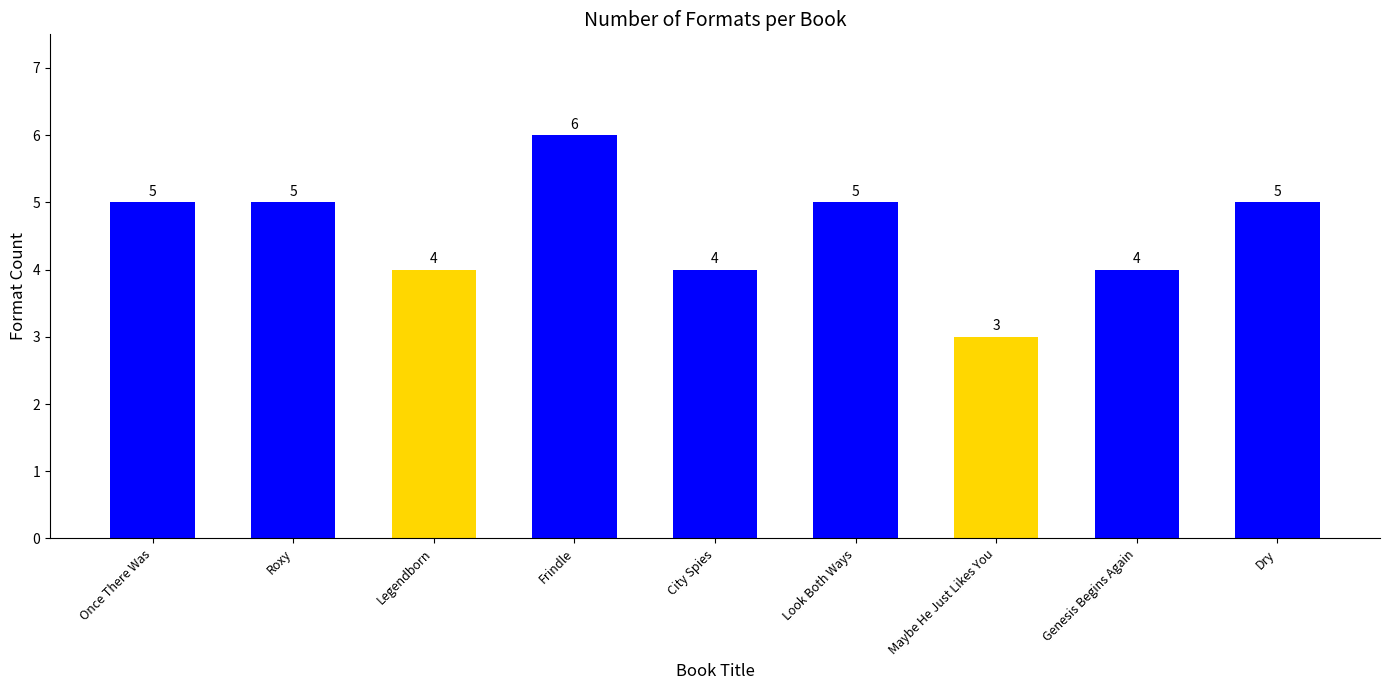

What is the maximum value shown in the chart?

6